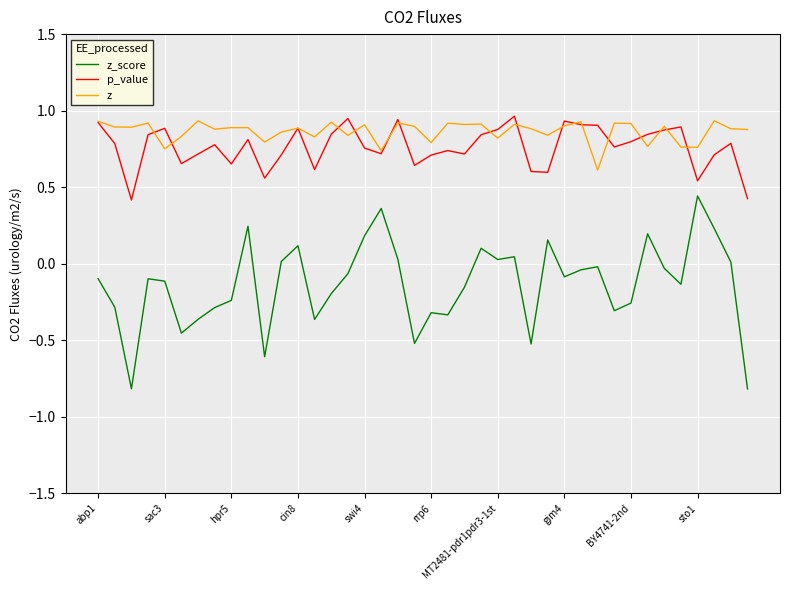

What is the sum of all p_value values?

30.5